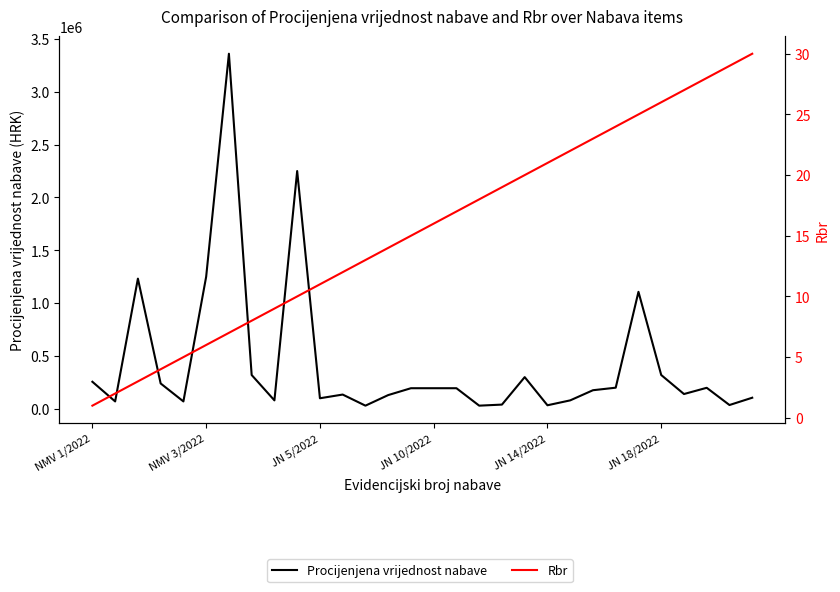

True or false: Rbr and Procijenjena vrijednost nabave cross at least once.

False